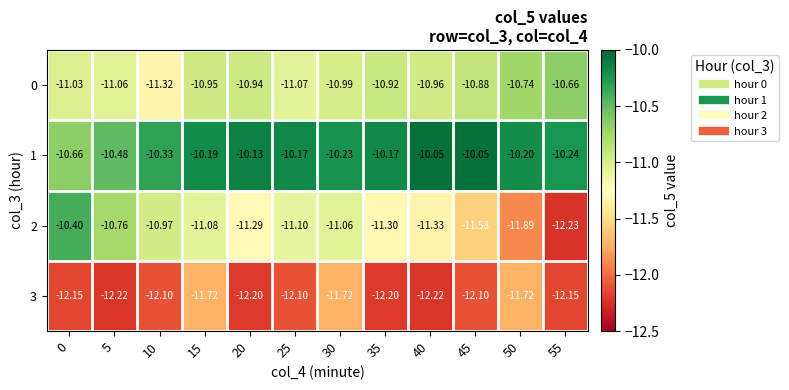

Is the value of 1 at 5 greater than the value of 0 at 55?

Yes